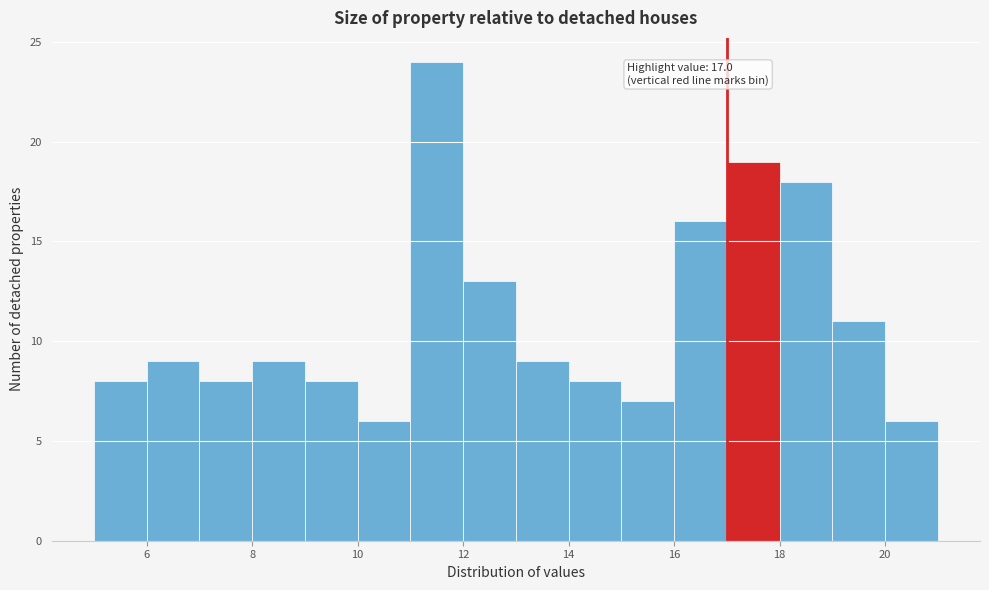

Over which range of the x-axis is the bar tallest?

11 to 12